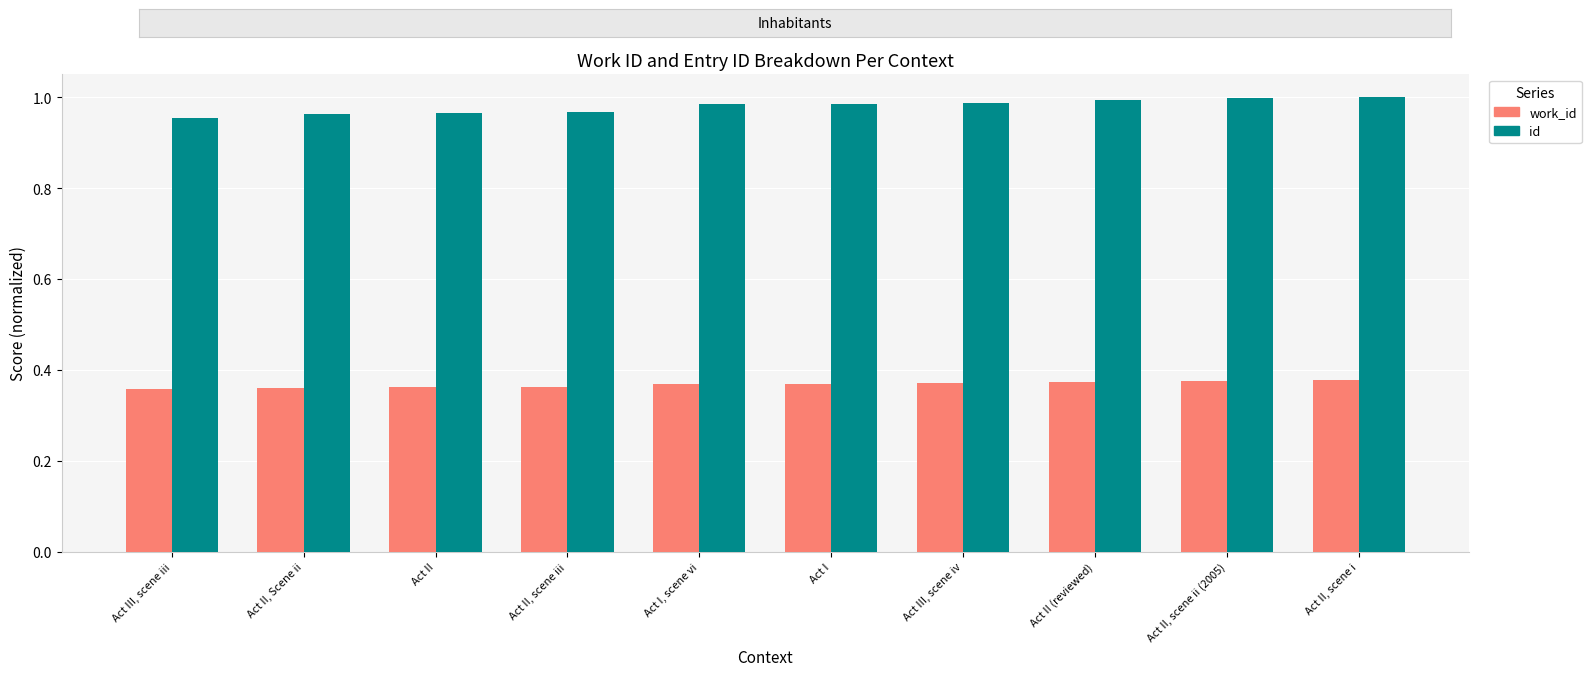

At which category is the sum across all series the highest?

Act II, scene i